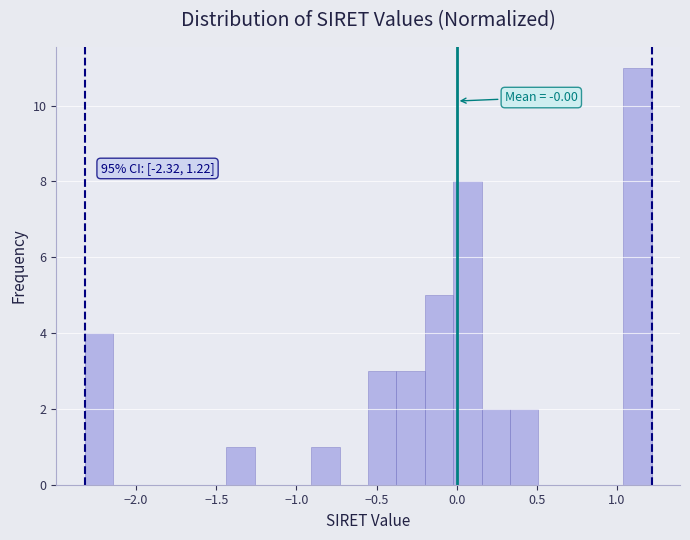

Read against the x-axis, roughly where is the centre of the tallest bar?

1.15